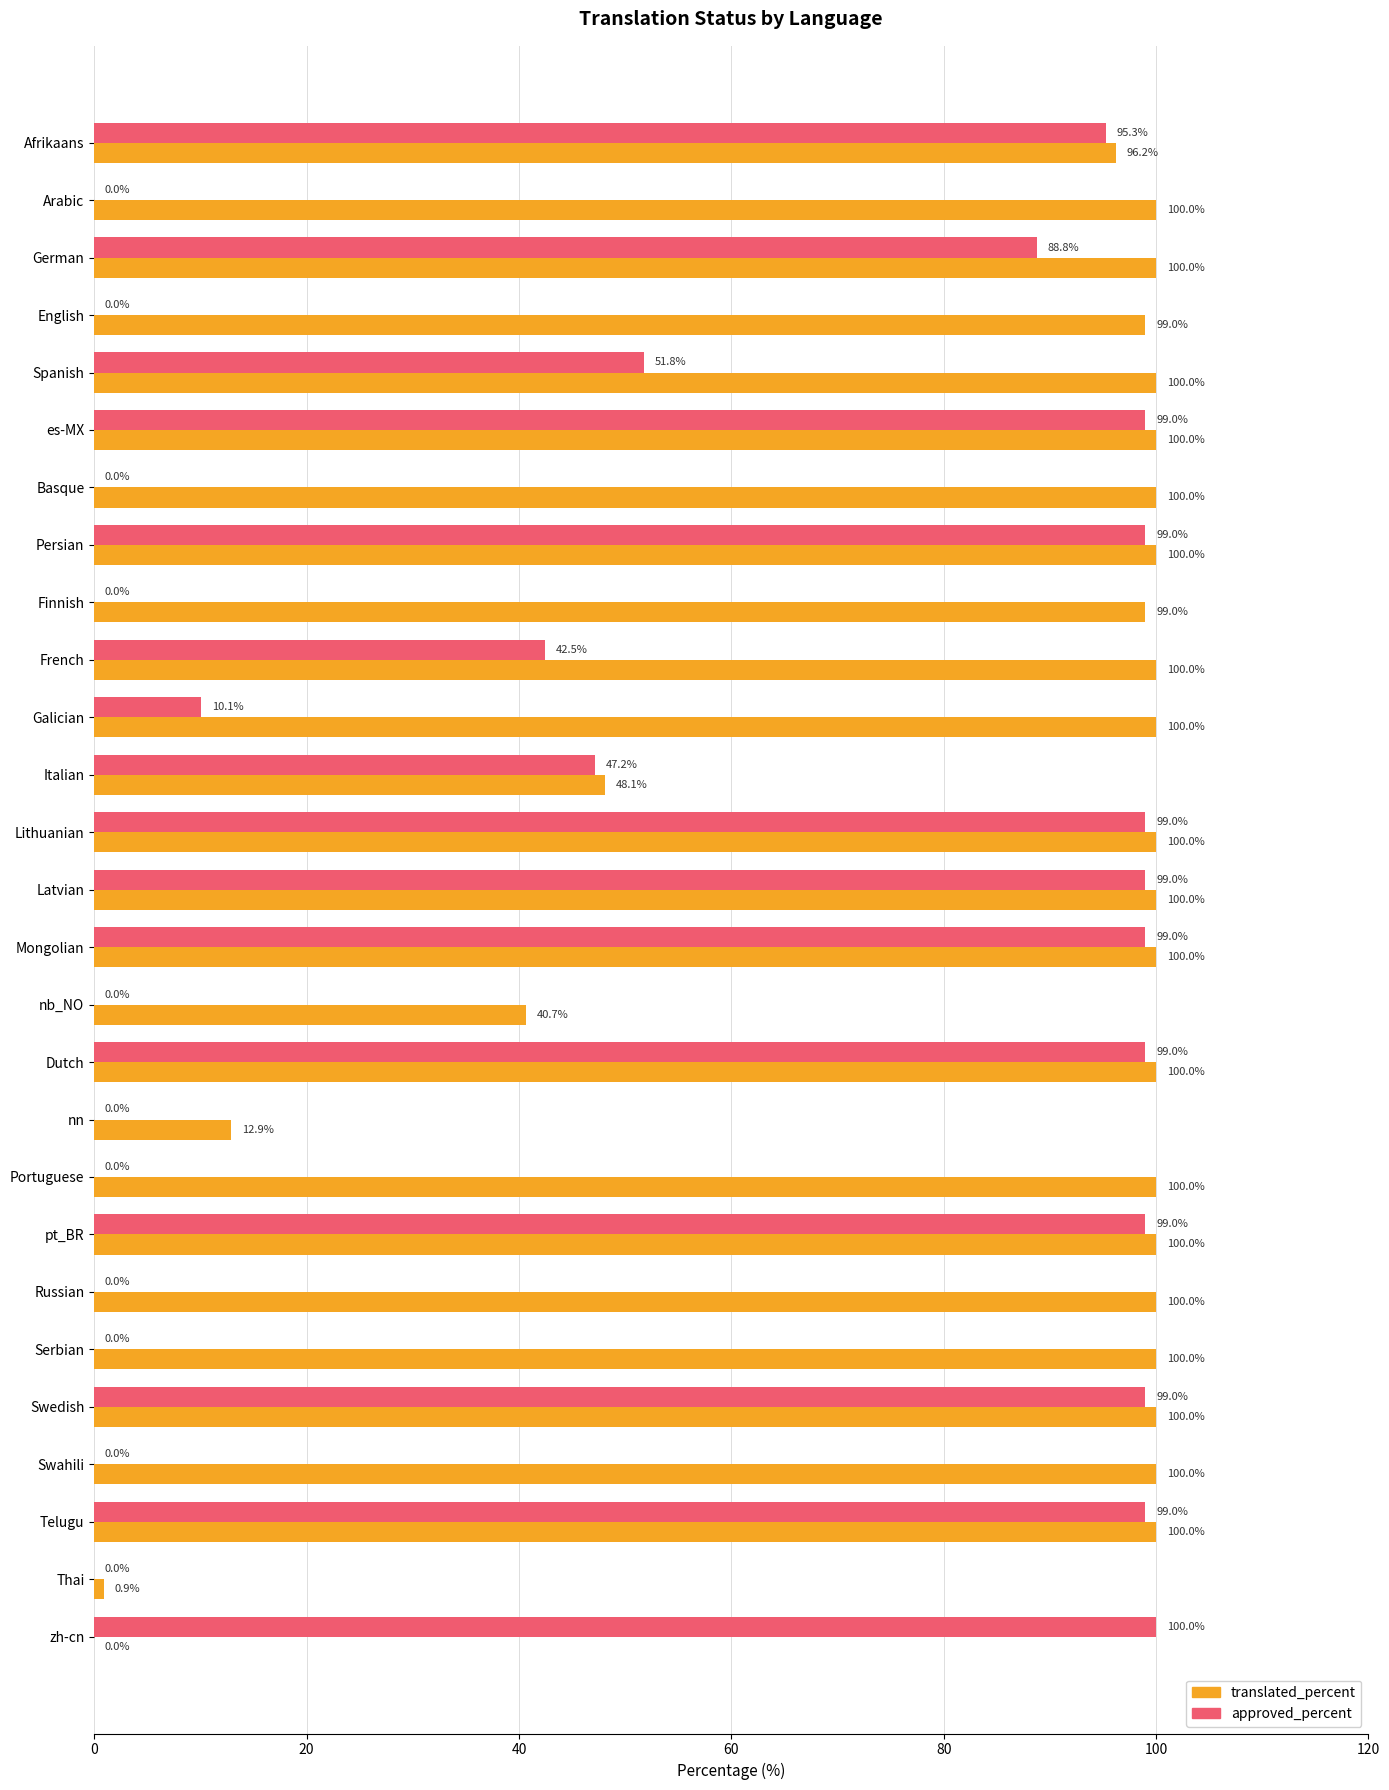

True or false: translated_percent has a value of 162.4 at Telugu.

False